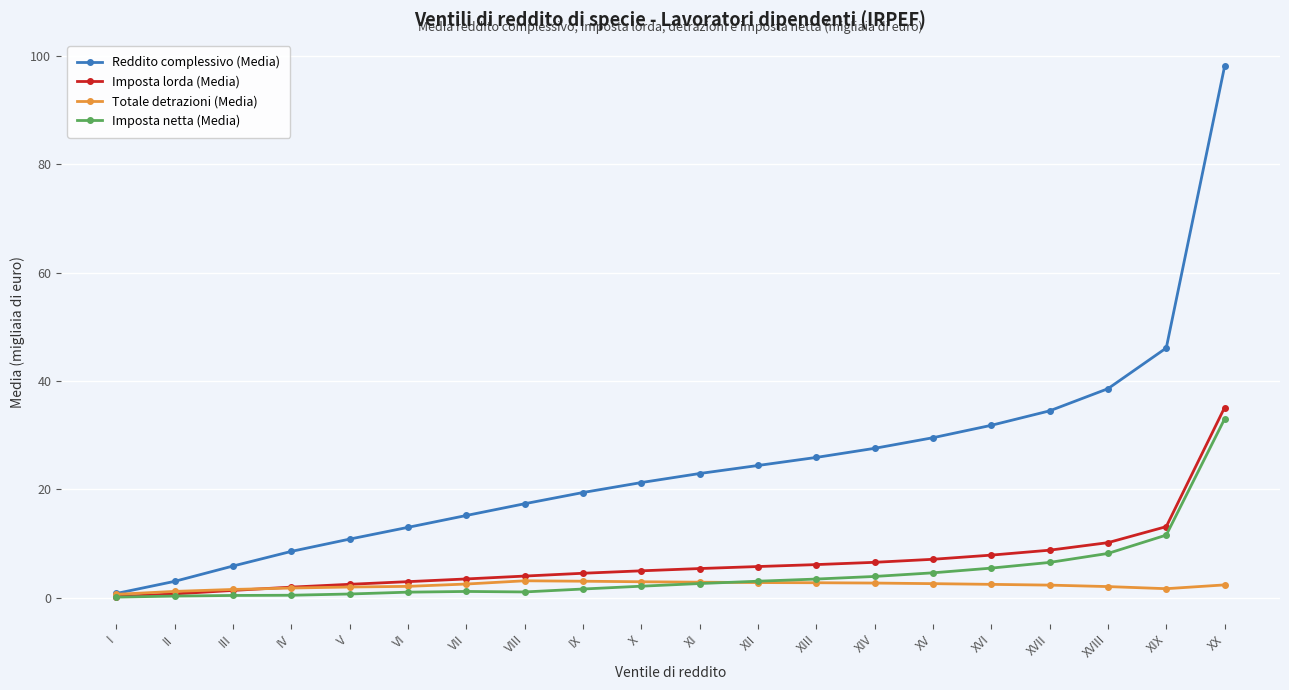

What position from the left is V?

5